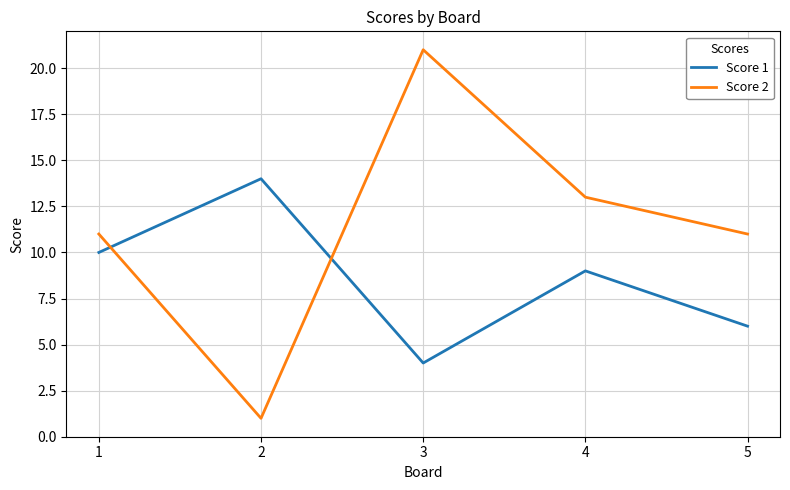

Reading right to left, what are all the values shown in this chart?

Score 1: 5=6	4=9	3=4	2=14	1=10
Score 2: 5=11	4=13	3=21	2=1	1=11